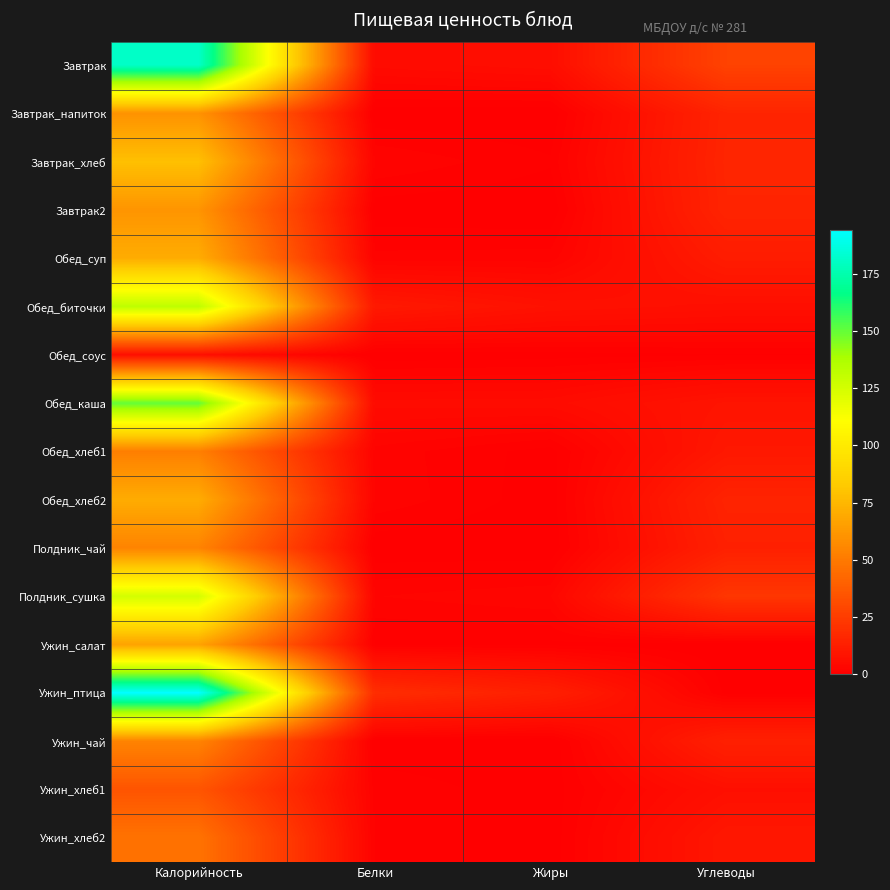

List the series in order of their peak value, lowest first.

Обед_соус, Ужин_хлеб1, Ужин_хлеб2, Обед_хлеб1, Полдник_чай, Ужин_чай, Завтрак_напиток, Завтрак2, Ужин_салат, Обед_хлеб2, Обед_суп, Завтрак_хлеб, Полдник_сушка, Обед_биточки, Обед_каша, Завтрак, Ужин_птица